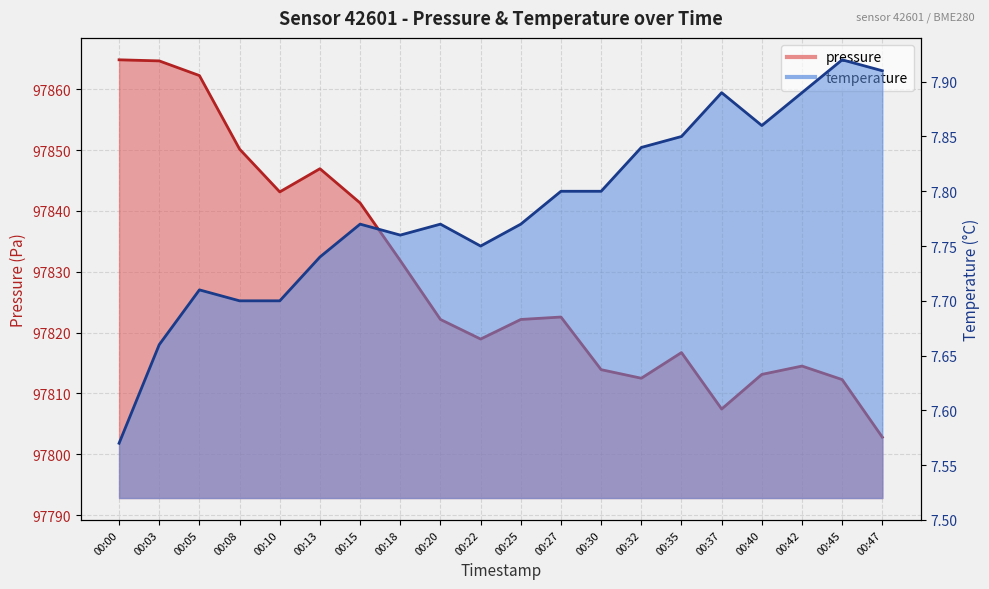

List the series in order of their overall mean, lowest first.

temperature, pressure